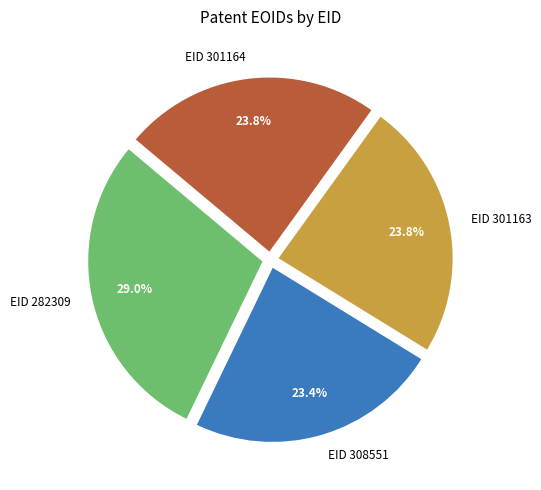

Combined, do EID 301164 and EID 301163 account for over 50%?

No